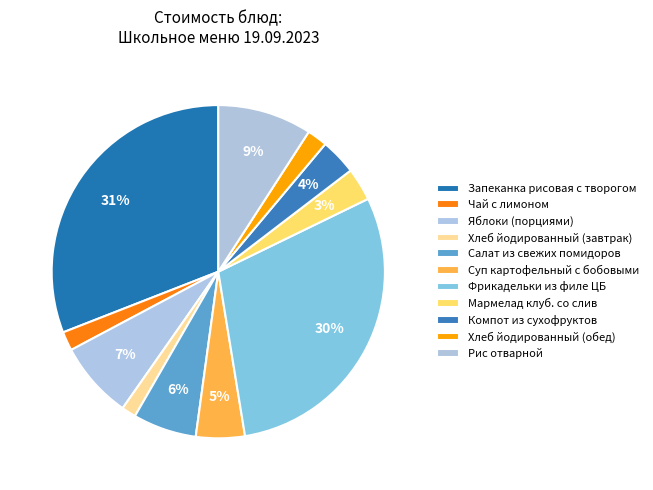

Which category has the smallest portion of the pie?

Хлеб йодированный (завтрак)